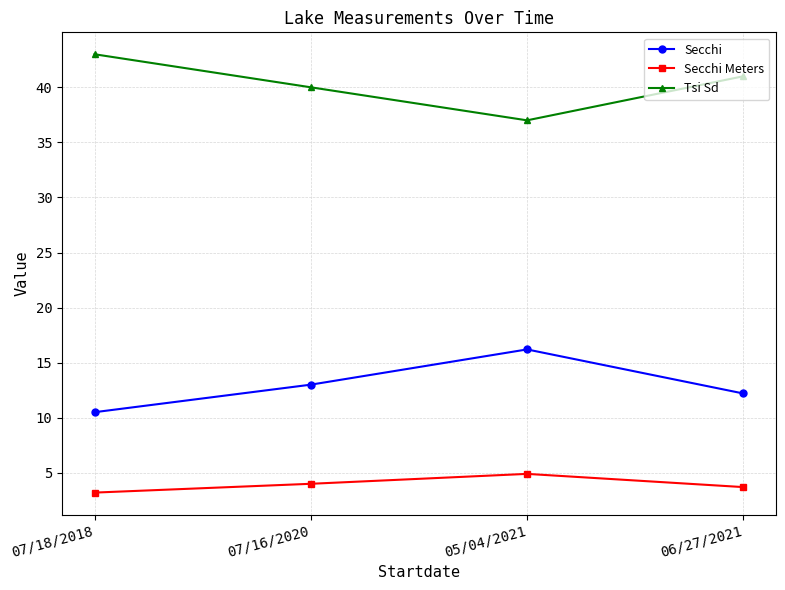

At which category does the chart reach its peak across all series?

07/18/2018